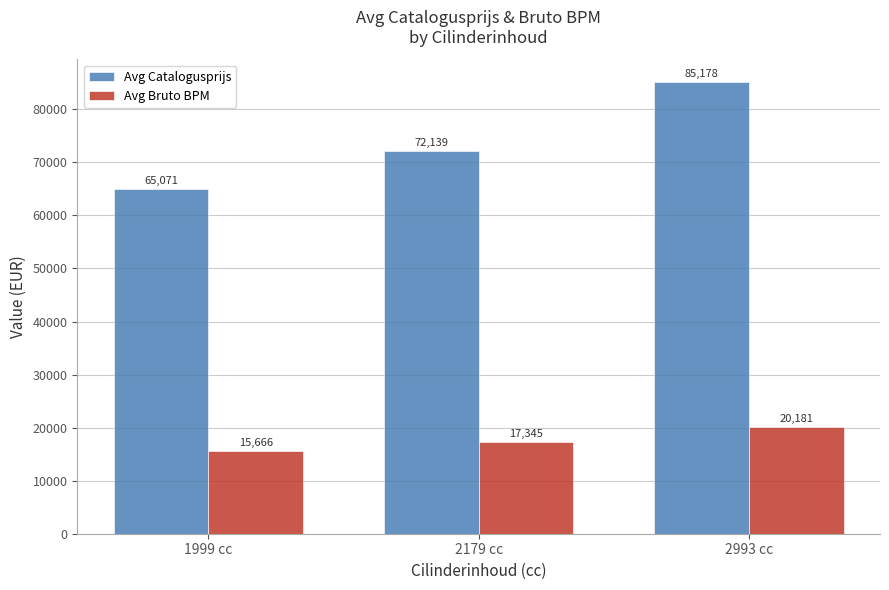

What is the value of the Avg Catalogusprijs bar at the 1st from the left?

65071